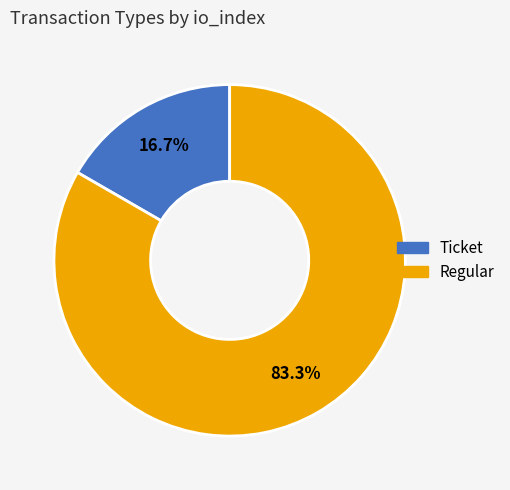

What is the largest slice in the pie chart?

Regular